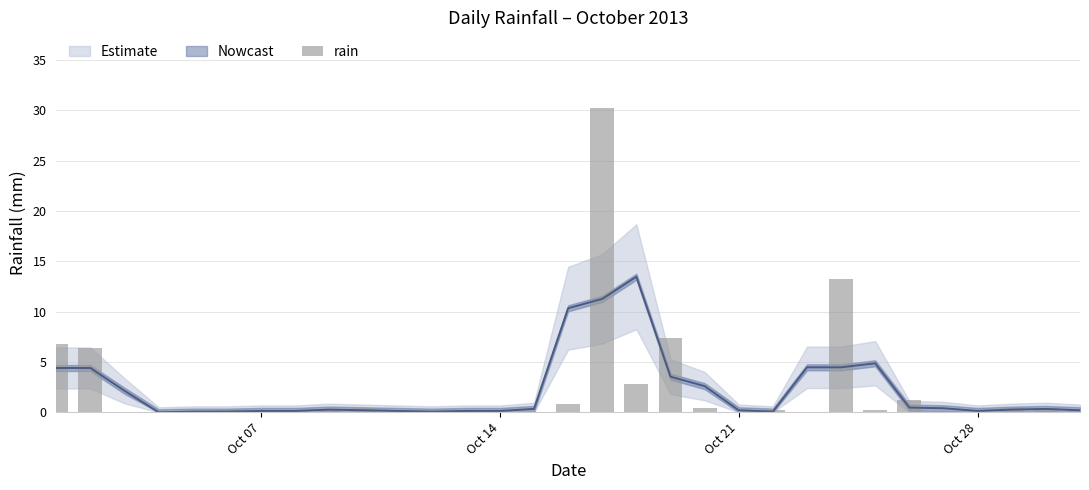

What is the average value?

2.3